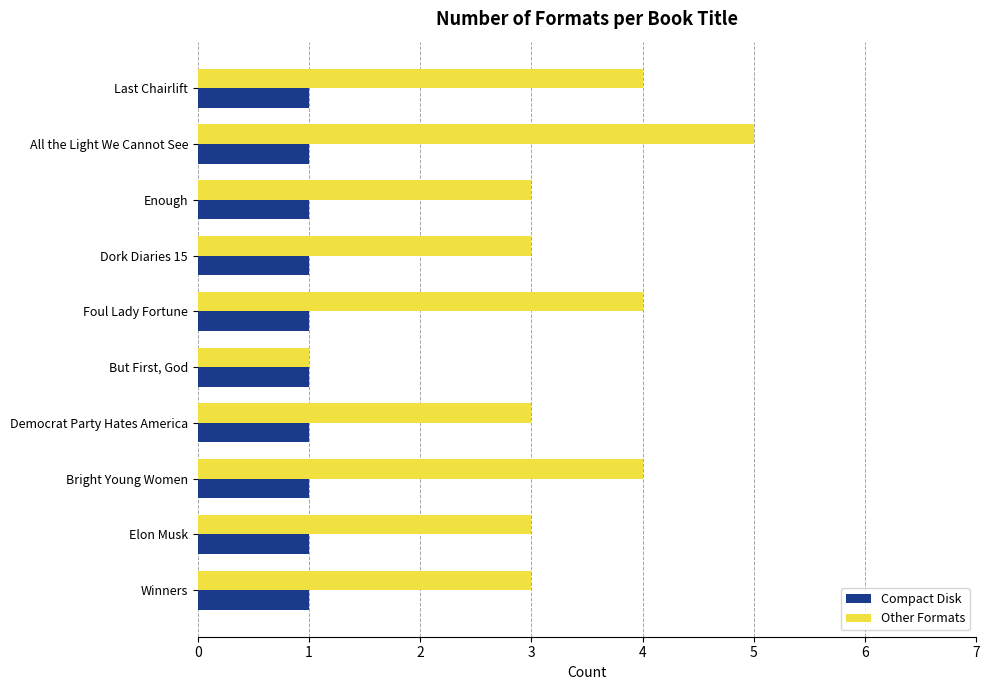

Count the number of categories in the chart.

10